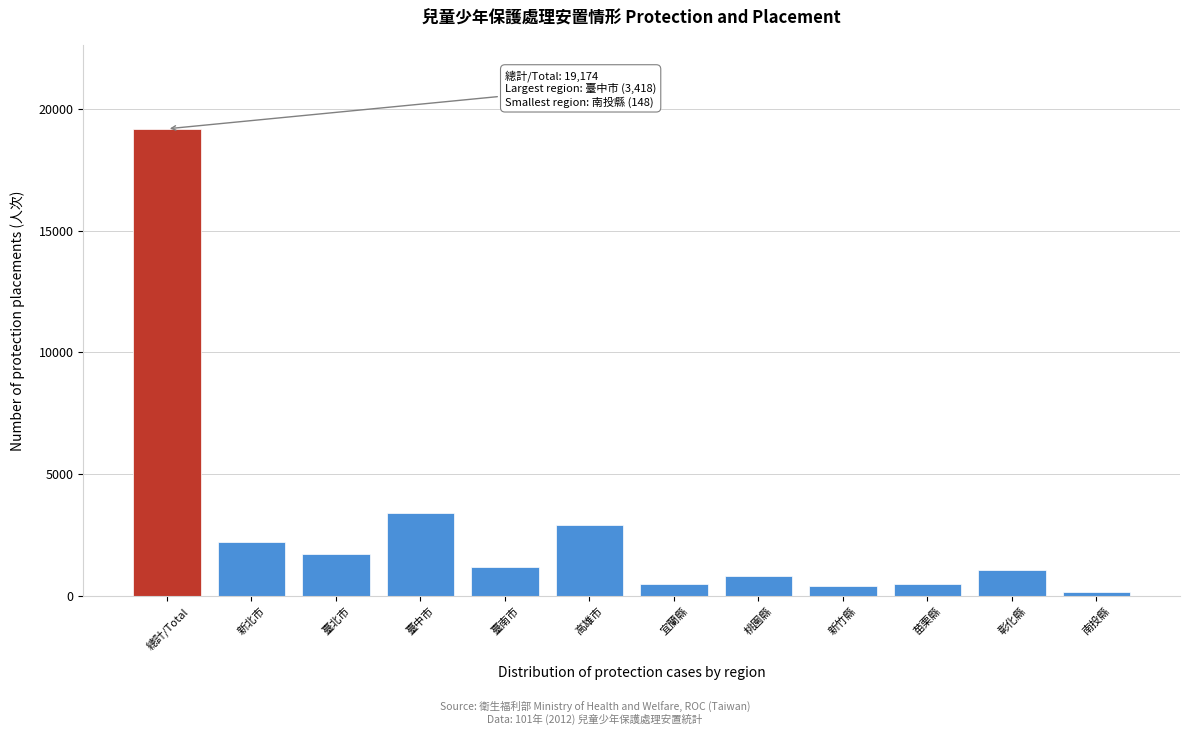

The chart shows a value of 5468 at 臺中市. True or false?

False